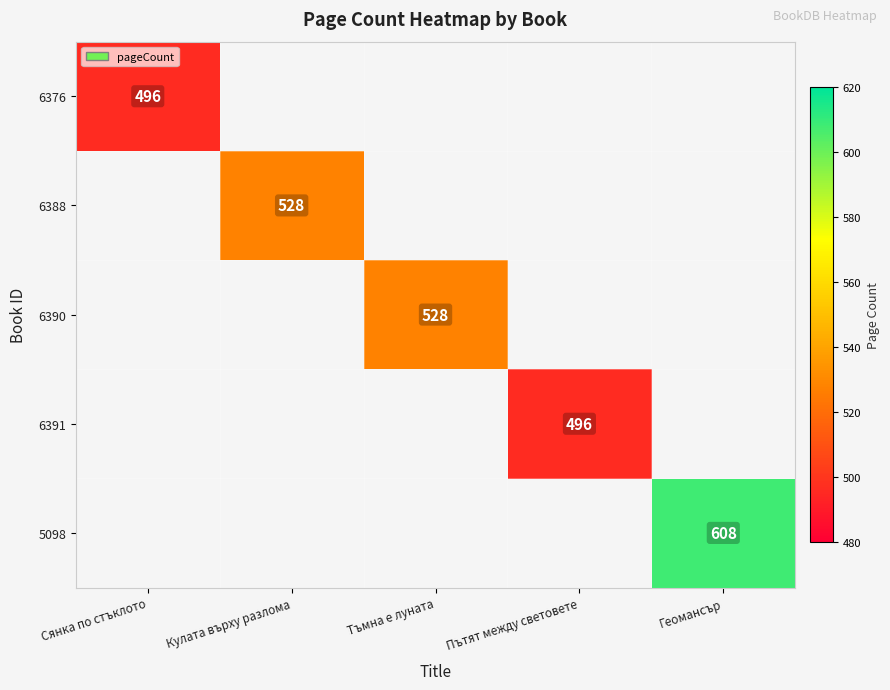

At how many categories does at least one series exceed 588?

1